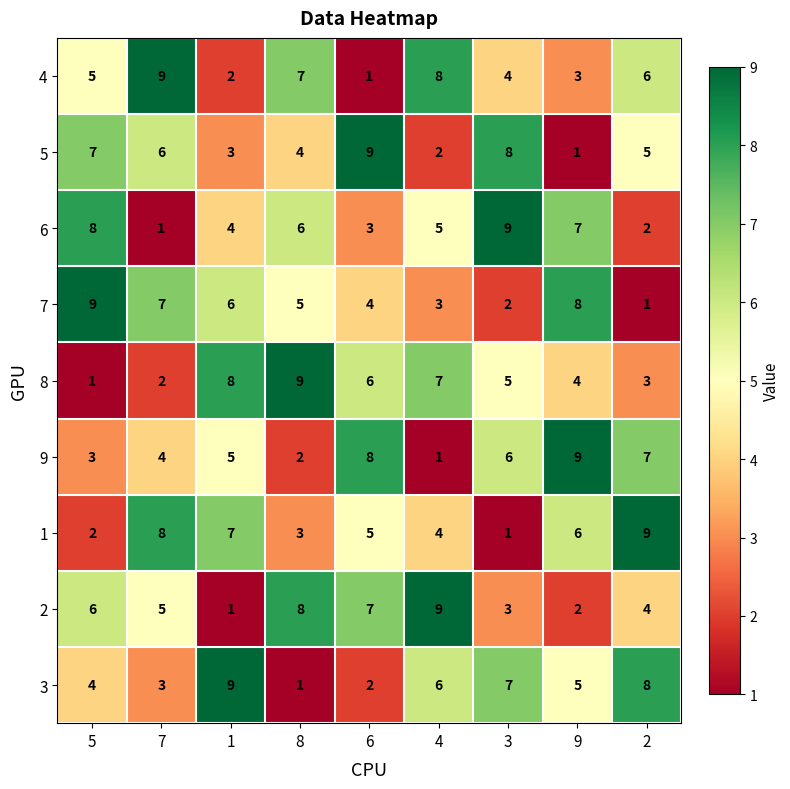

Read the 7 value at 4.

3